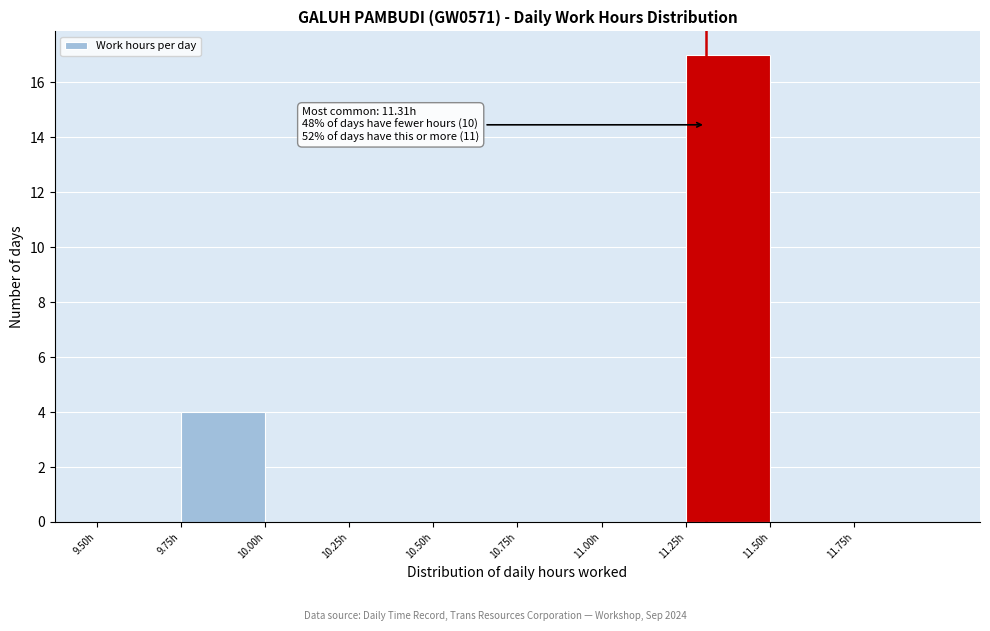

Which range on the x-axis has the tallest bar?

11.25 to 11.50